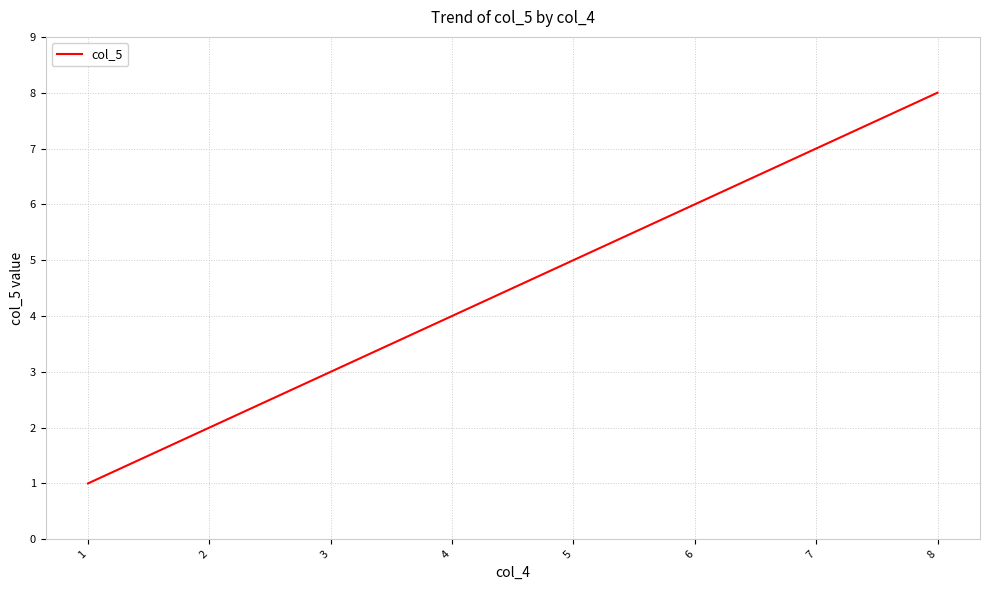

What is the maximum value shown in the chart?

8